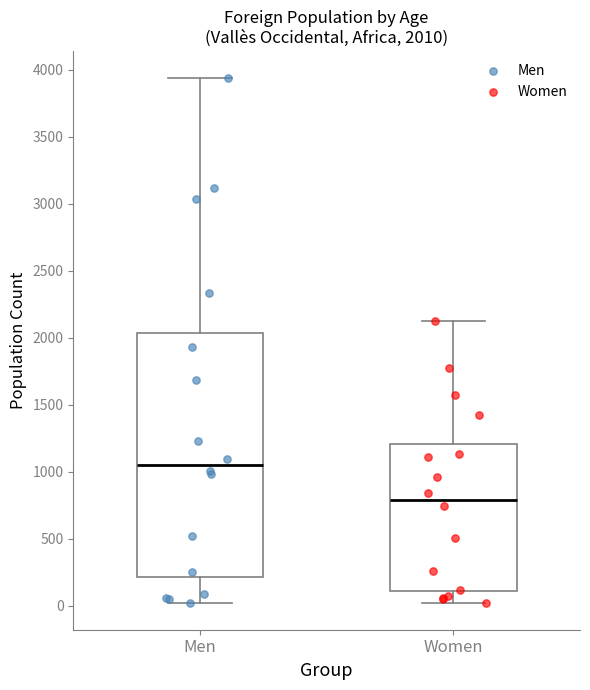

Which box has the highest median line?

Men